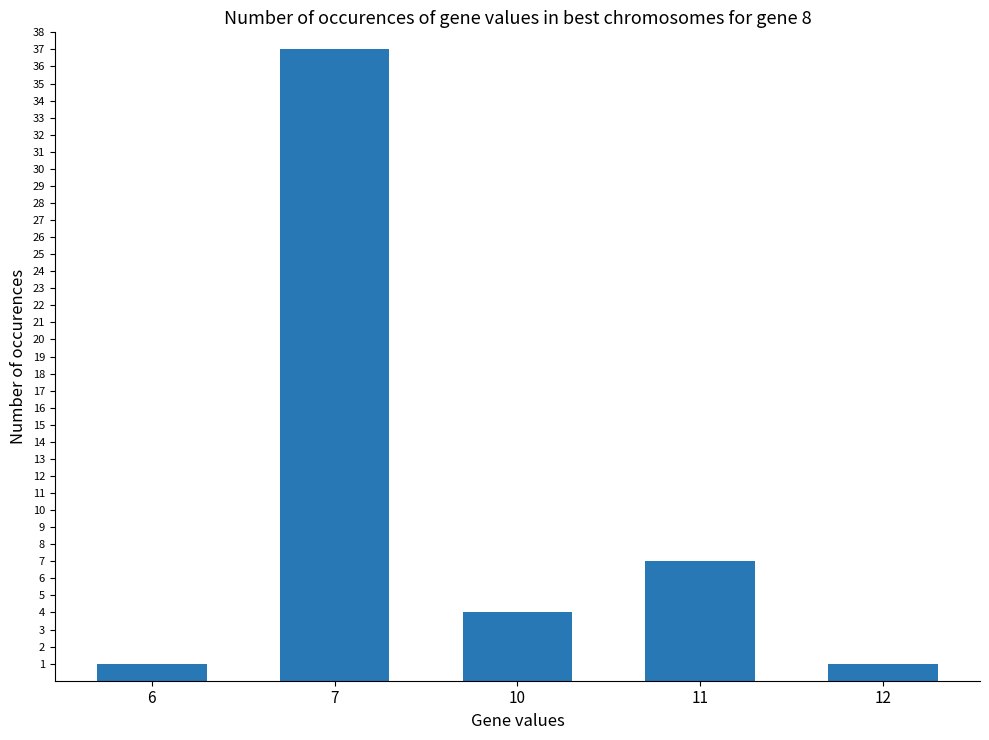

What is the value of the 2nd bar from the left?

37